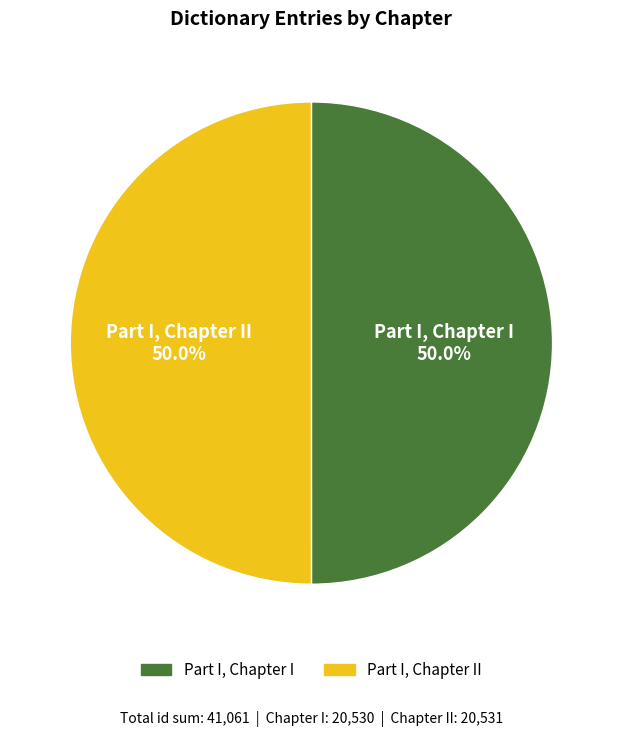

To the nearest percent, what is the average slice percentage?

50%